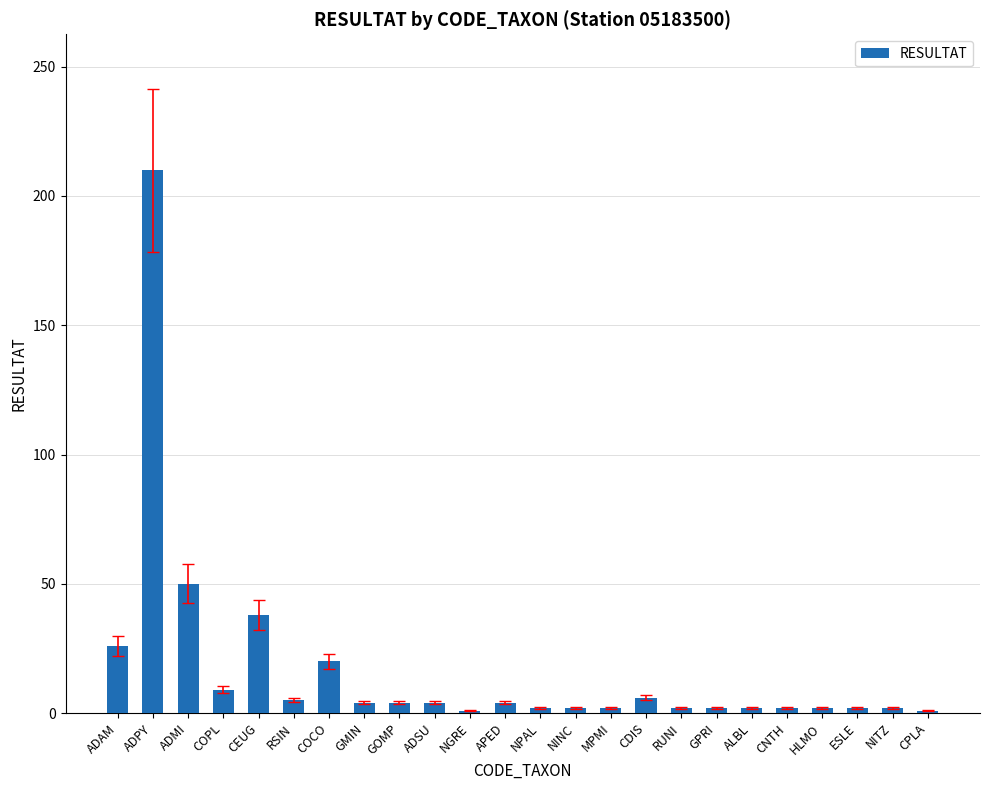

What is the ratio of the value at CDIS to the value at NINC?

3.0